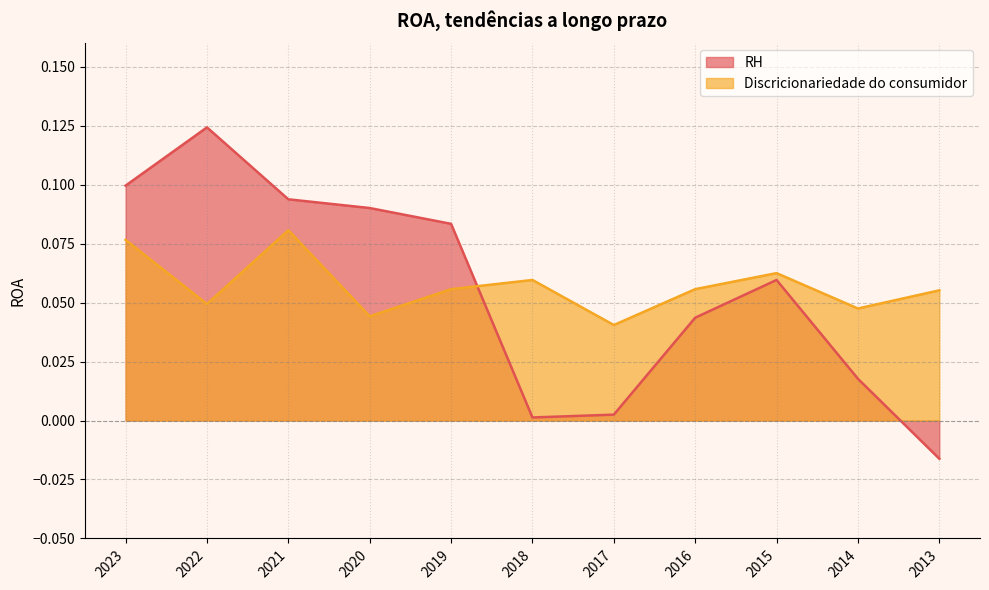

Where is RH nearest to the value 0?

2018